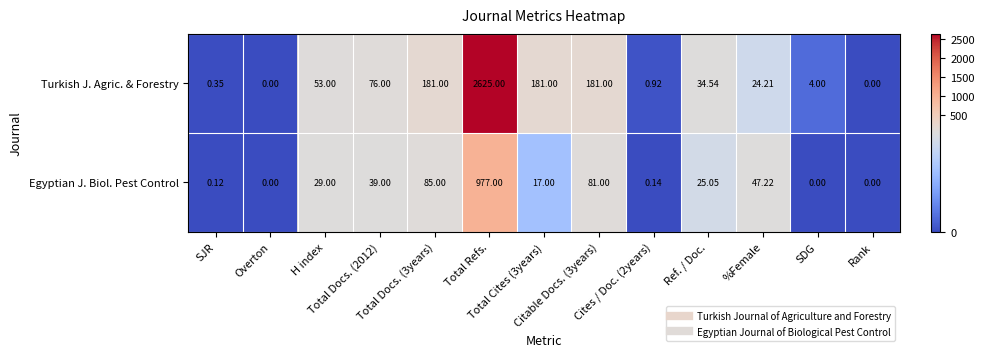

At SDG, list the series in order from largest to smallest.

Turkish J. Agric. & Forestry, Egyptian J. Biol. Pest Control